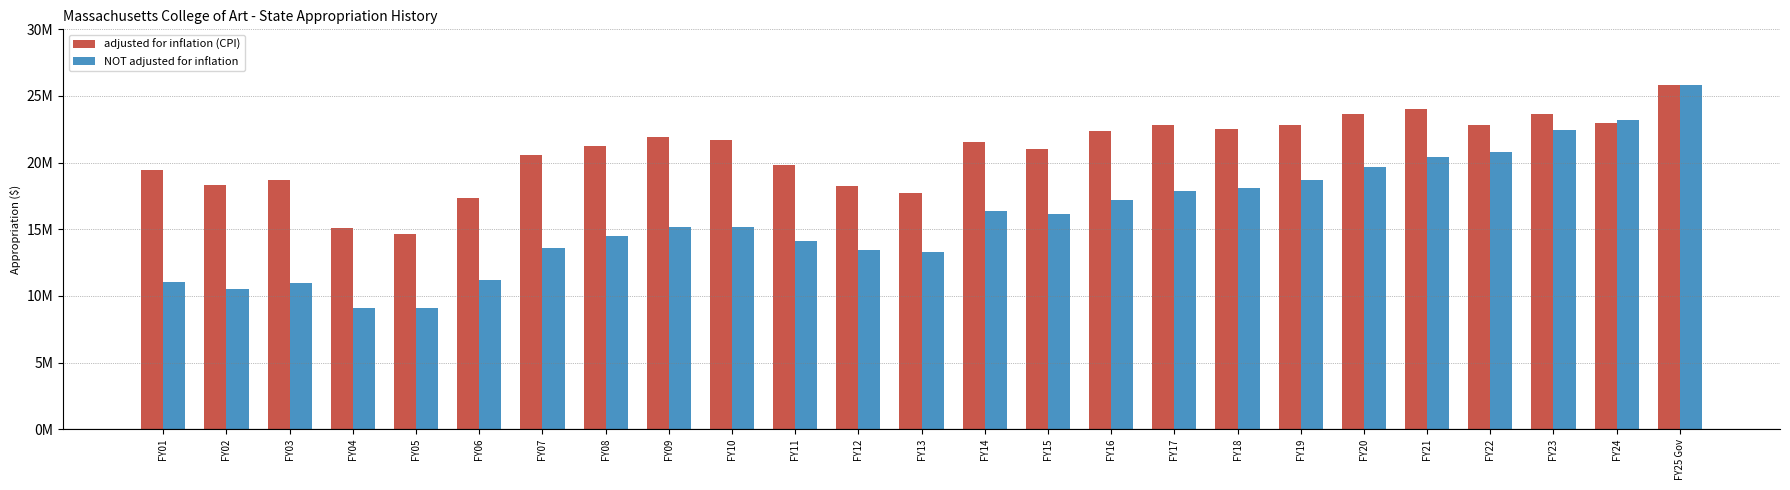

What is the label of the 17th bar from the left?

FY17